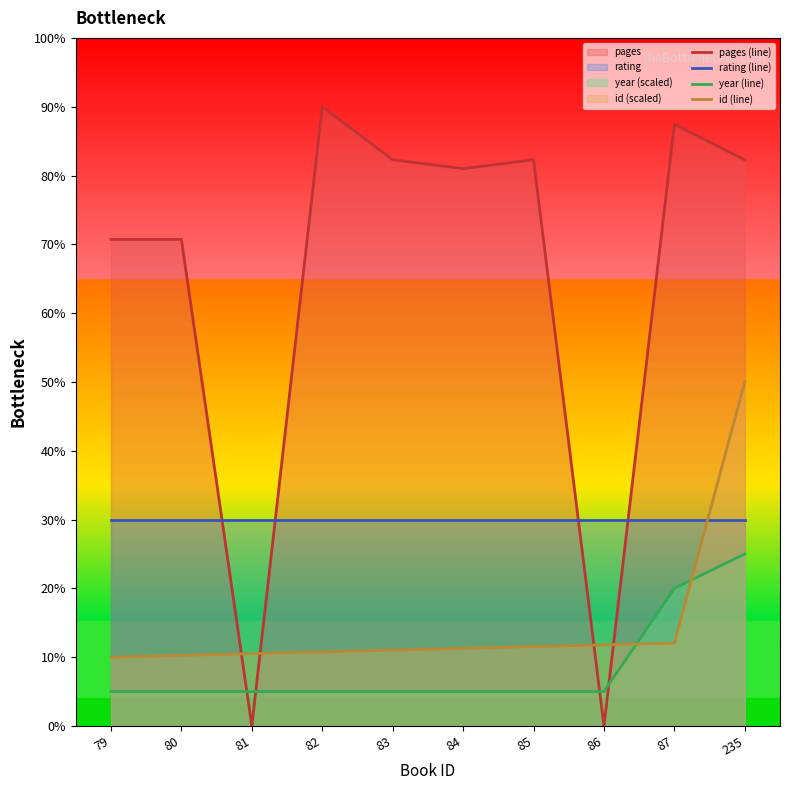

How many lines are shown in the chart?

4